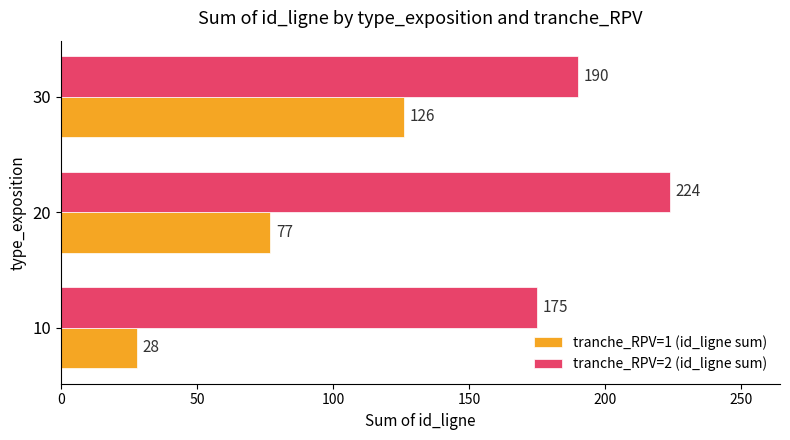

Which series has the widest spread of values?

tranche_RPV=1 (id_ligne sum)